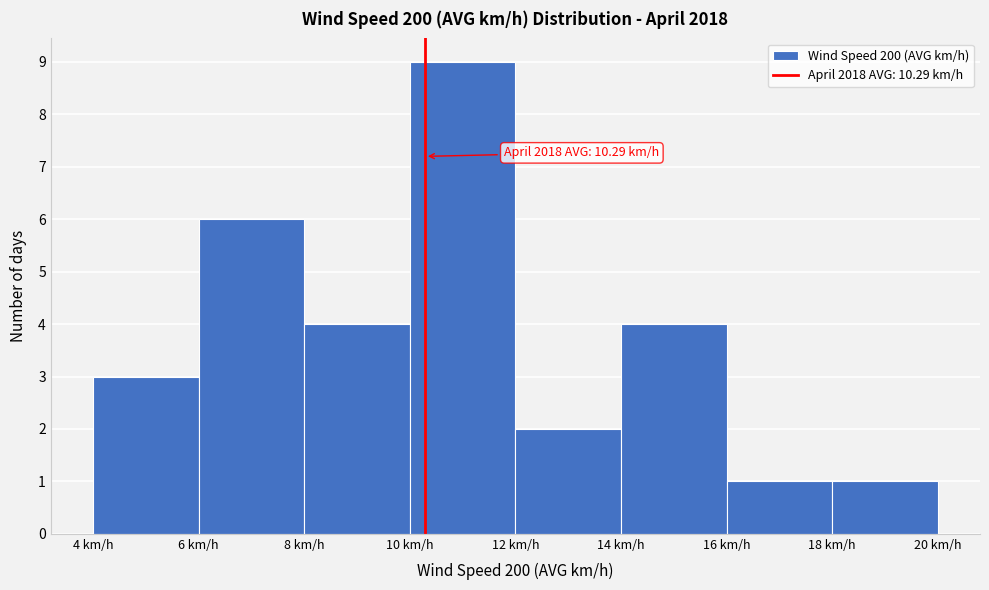

Which range on the x-axis has the tallest bar?

10 to 12